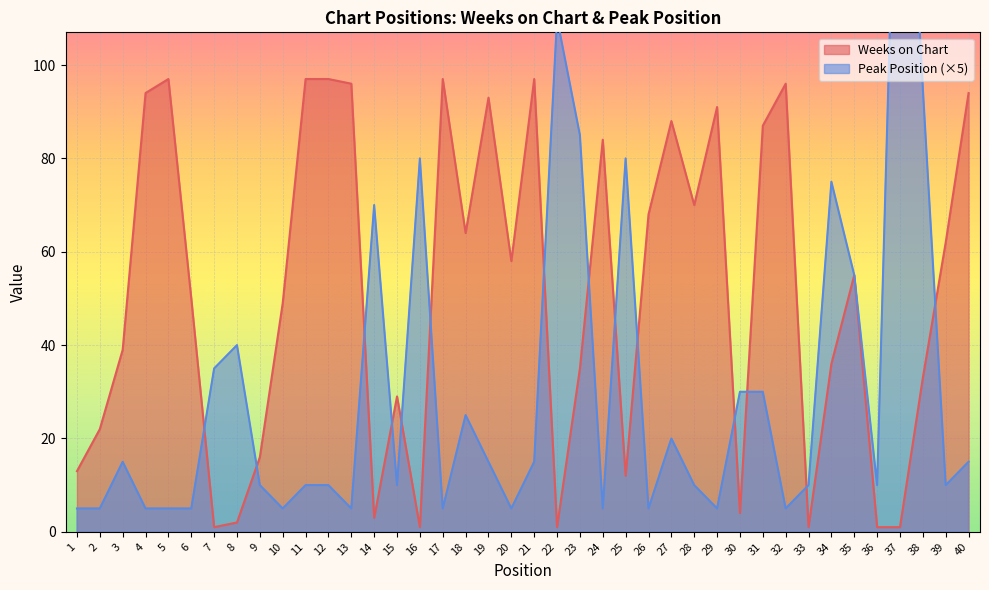

The Peak Position series shows 5 at 20. True or false?

True